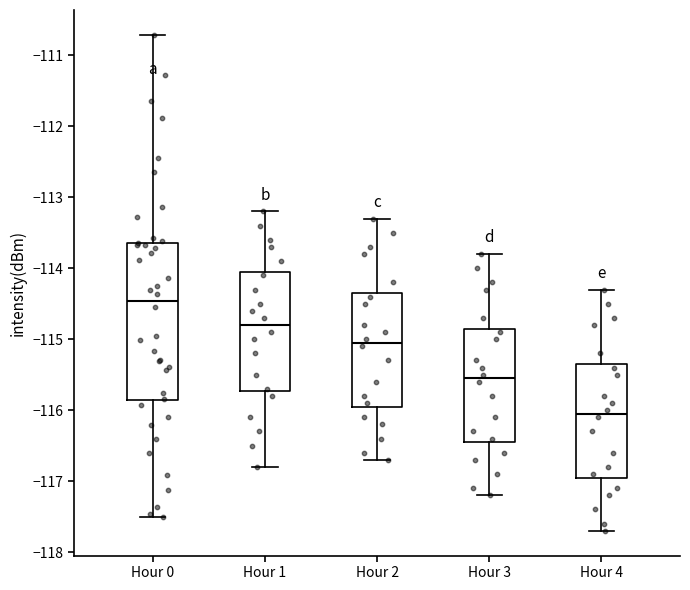

Reading left to right, read every box against the y-axis: the position of its median line, the range the box covers, and the ends of its whiskers. The values are not printed on the chart, so give them approximately, as read against the axis.

Hour 0: median -114.5, box -115.9 to -113.6, whiskers -117.5 to -110.7
Hour 1: median -114.8, box -115.7 to -114.0, whiskers -116.8 to -113.2
Hour 2: median -115.0, box -115.9 to -114.3, whiskers -116.7 to -113.3
Hour 3: median -115.5, box -116.4 to -114.8, whiskers -117.2 to -113.8
Hour 4: median -116.0, box -116.9 to -115.3, whiskers -117.7 to -114.3